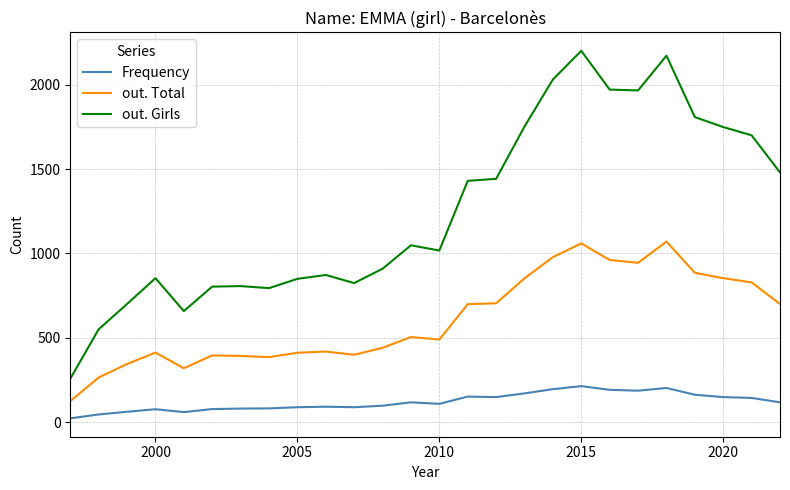

What is the difference between the second highest and minimum values in the out. Total series?

935